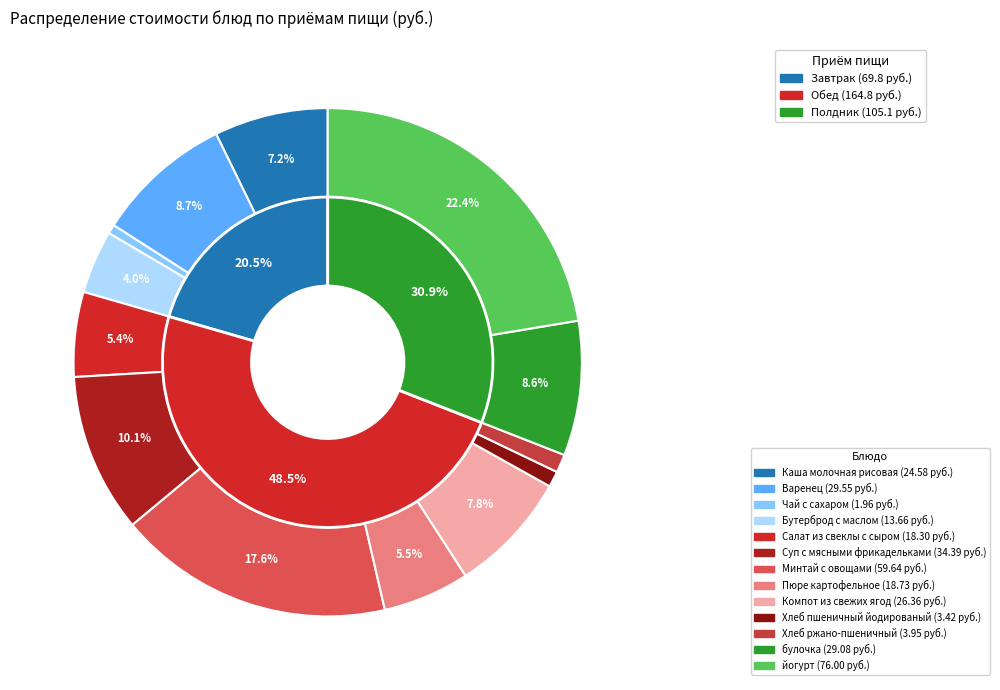

Is Каша молочная рисовая the majority of the pie?

No